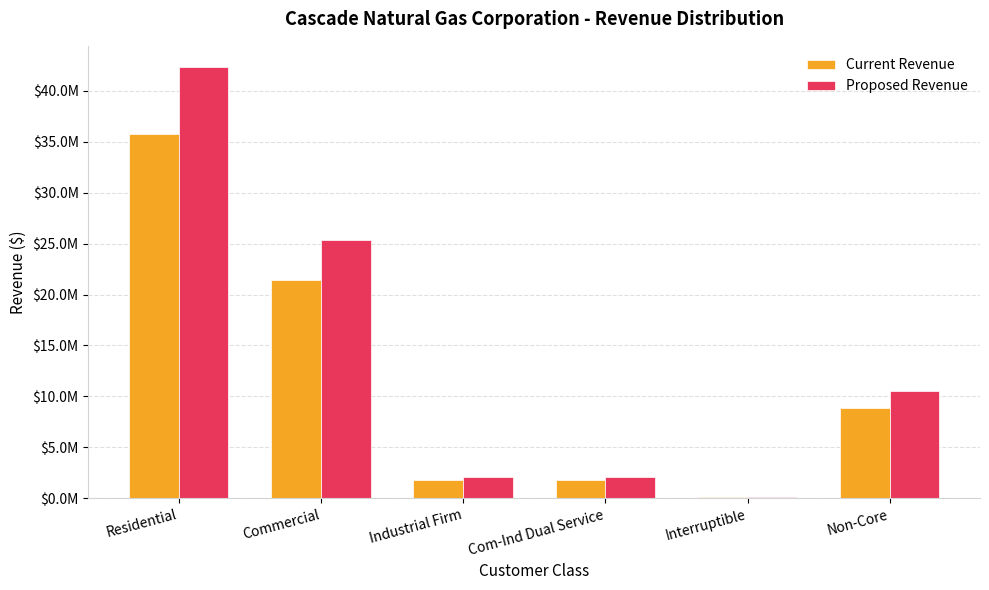

Are the bars grouped side by side (vs. stacked)?

Yes